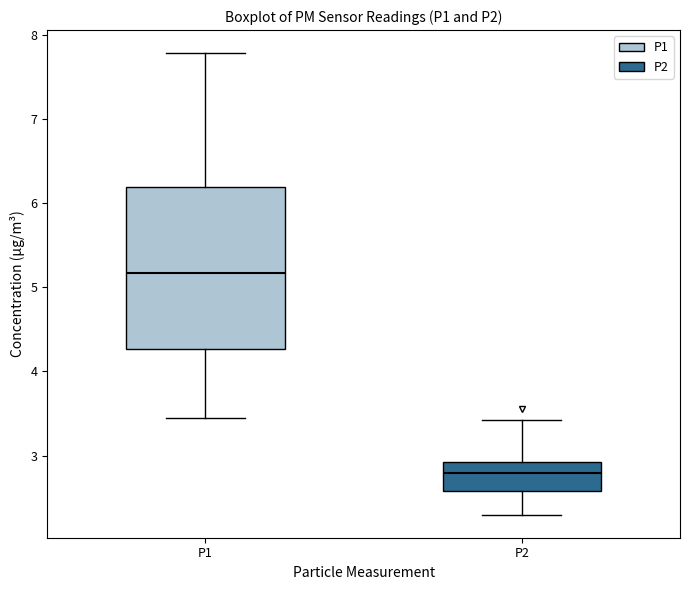

Which box has the highest median line?

P1